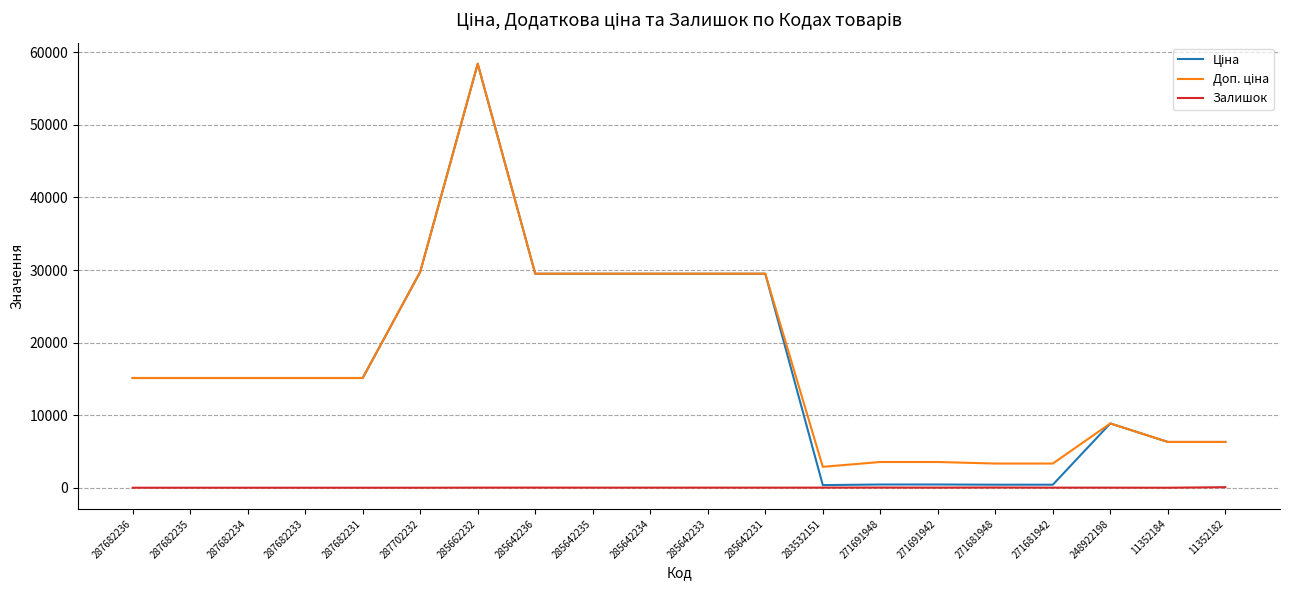

At which category is the sum across all series the highest?

285662232